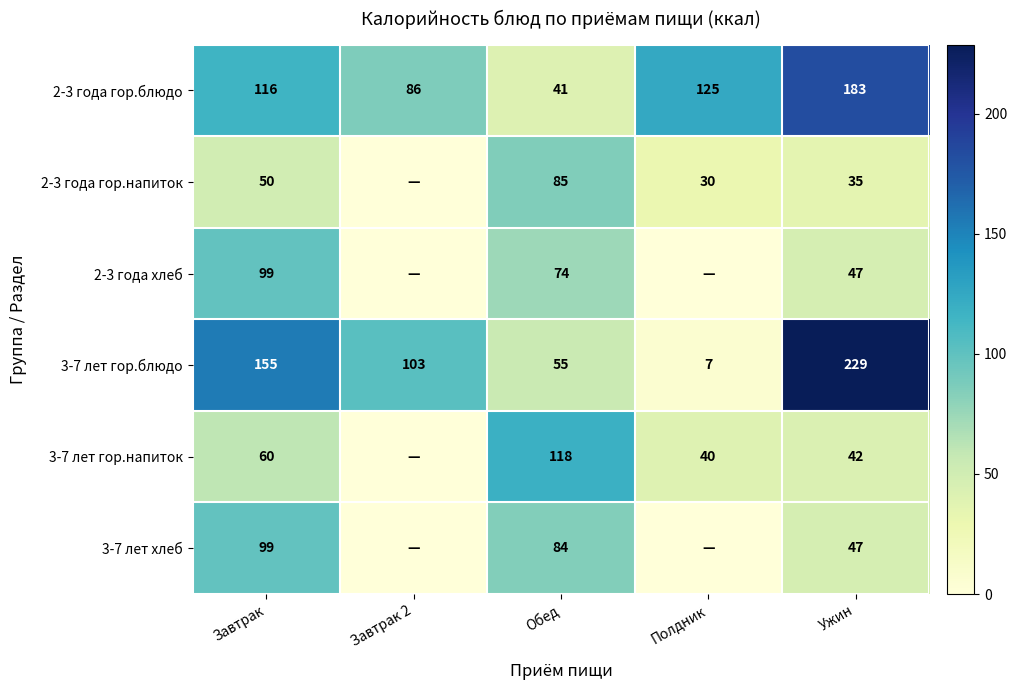

True or false: 3-7 лет гор.блюдо has a value of 4.2 at Полдник.

False